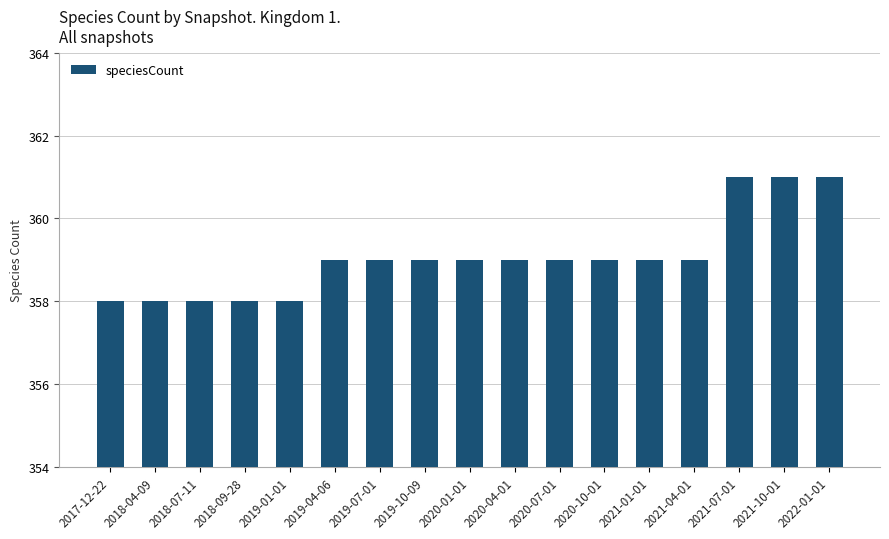

What is the label of the 2nd bar from the right?

2021-10-01